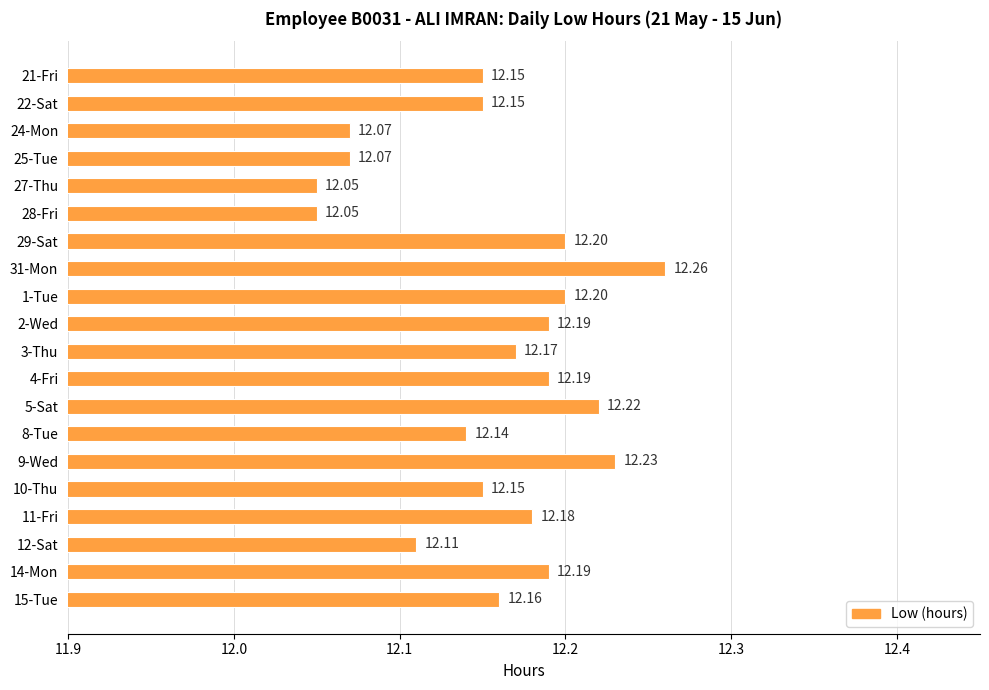

Does the chart contain stacked bars?

No